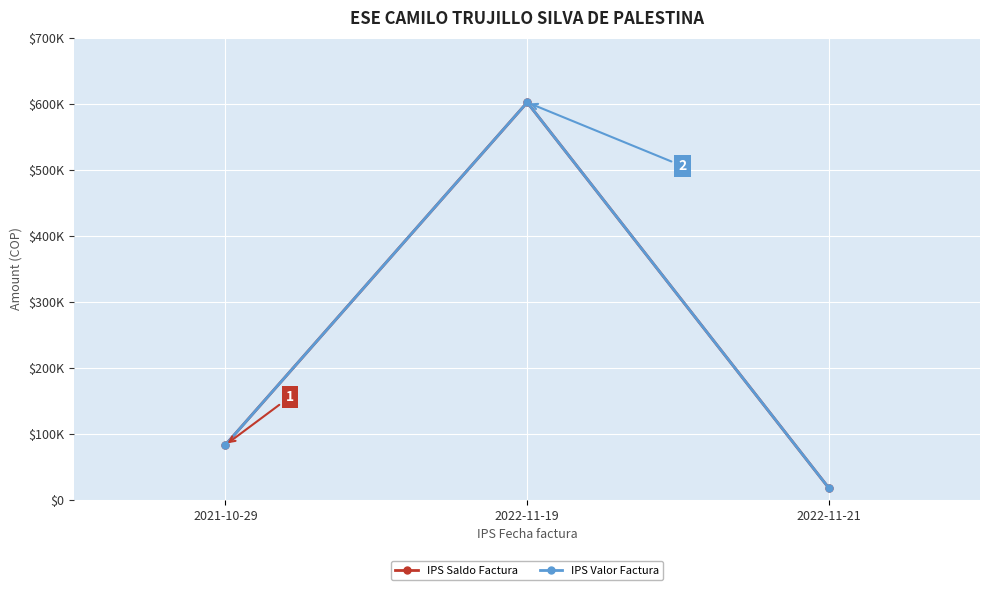

Is this an area chart (filled region under the line)?

No